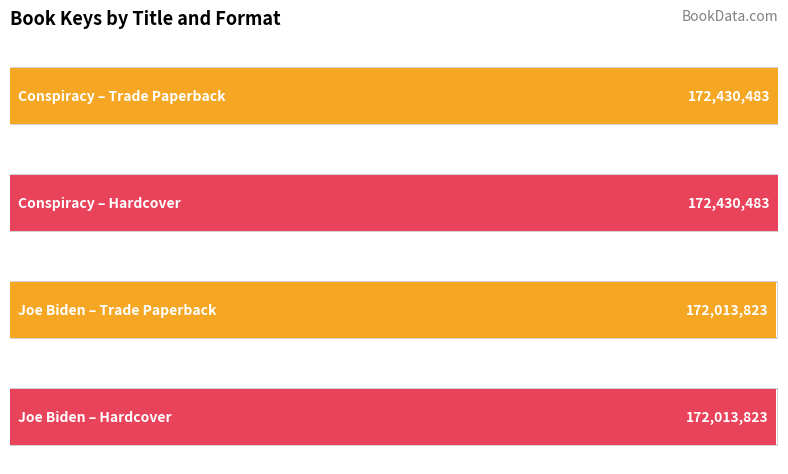

The value of Trade Paperback at Conspiracy is 278742293. True or false?

False